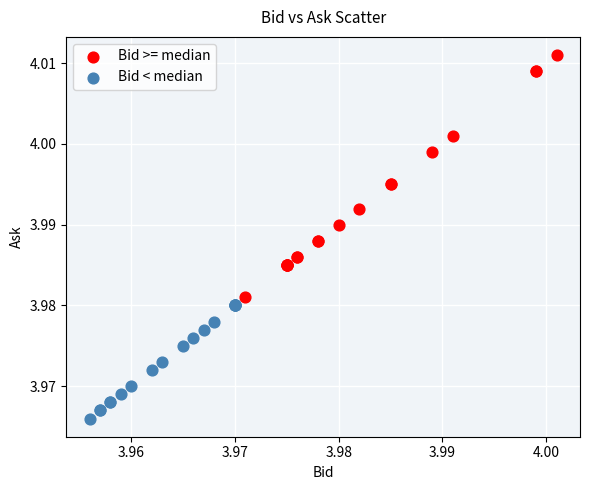

Which series contains the highest Y value?

Bid >= median